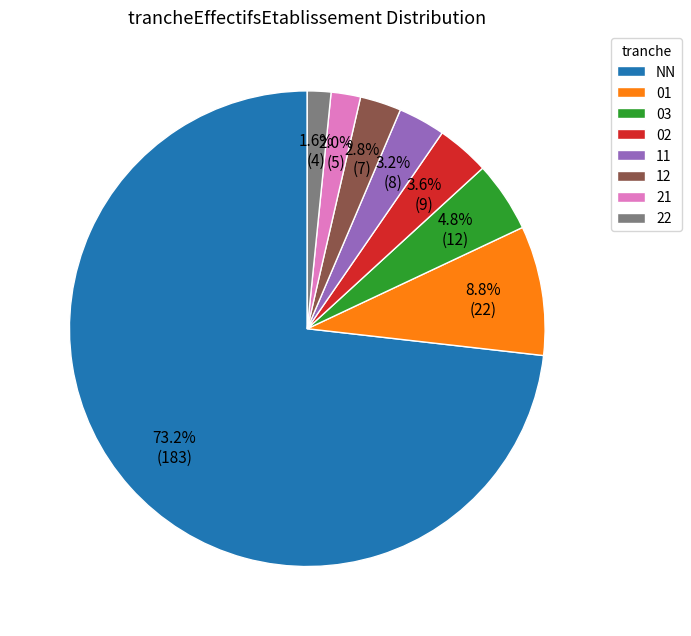

What percentage do 02 and 21 together represent?

5.6%